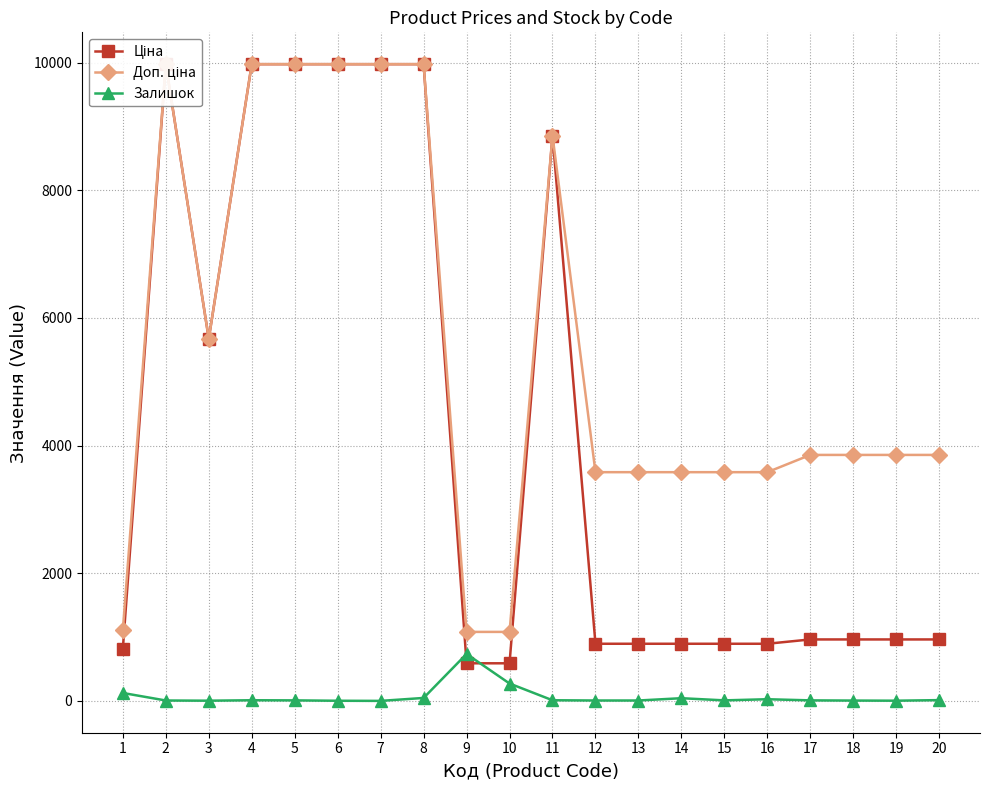

What is the spread (max minus min) of values at 4?

9964.0